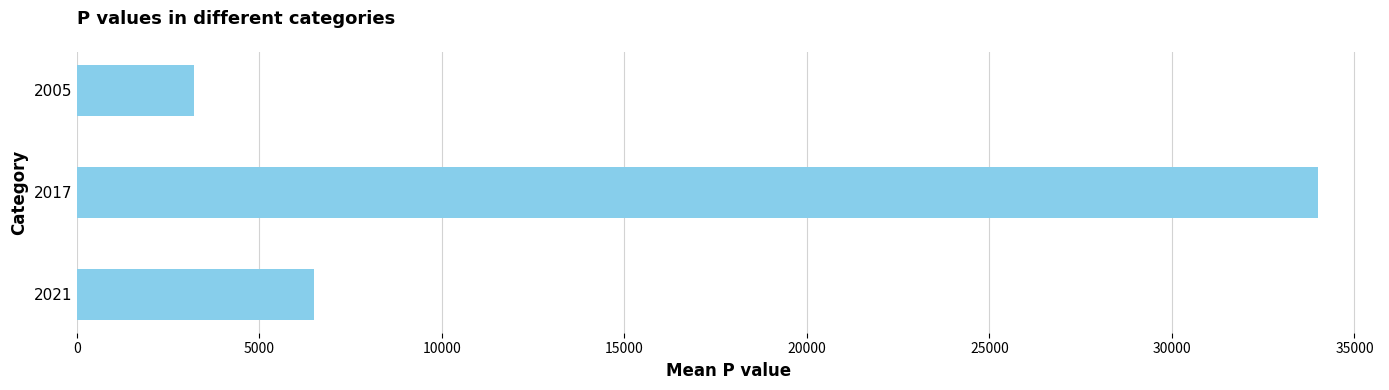

What is the ratio of the value at 2005 to the value at 2021?

0.5